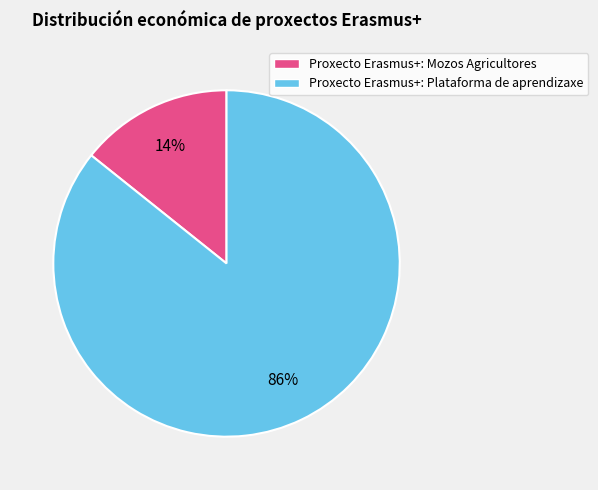

Which has a higher value, Proxecto Erasmus+: Mozos Agricultores or Proxecto Erasmus+: Plataforma de aprendizaxe?

Proxecto Erasmus+: Plataforma de aprendizaxe